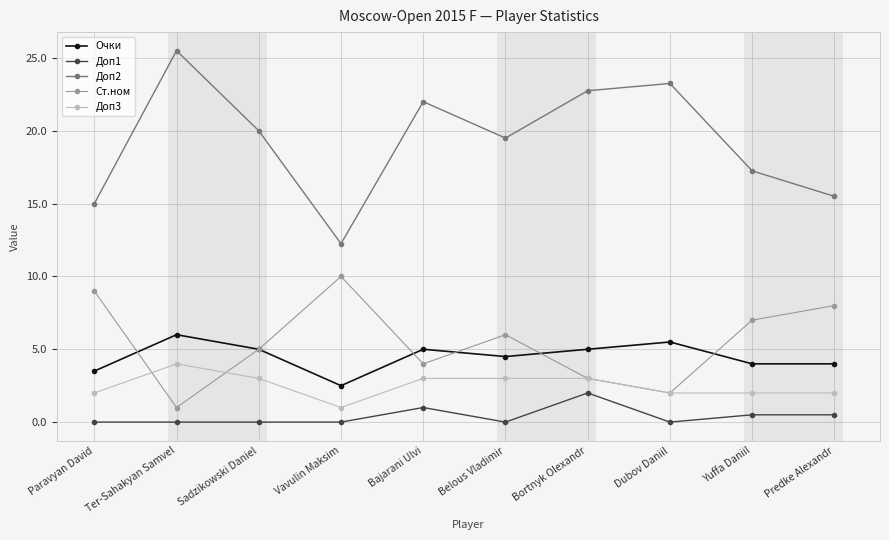

At which category does Ст.ном reach its first local peak?

Vavulin Maksim